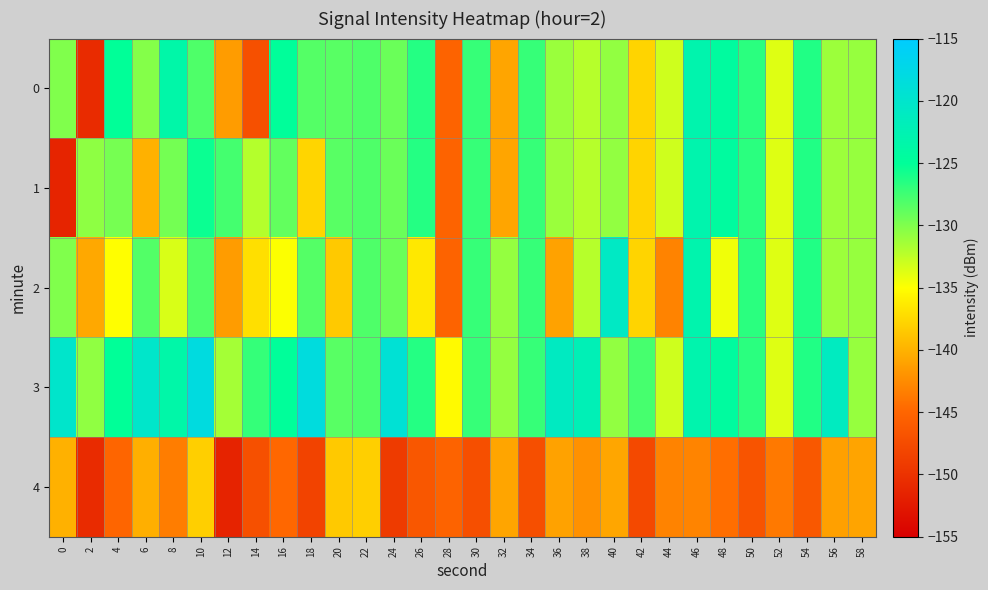

What is the difference between the highest and lowest values at 28?

10.0